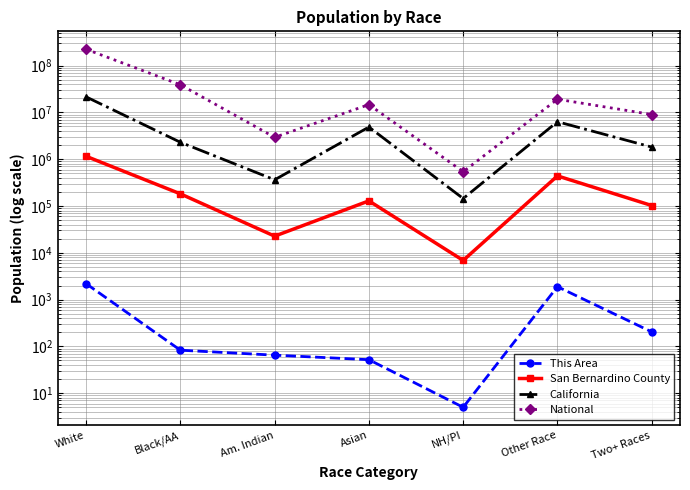

True or false: National and San Bernardino County intersect in this chart.

False